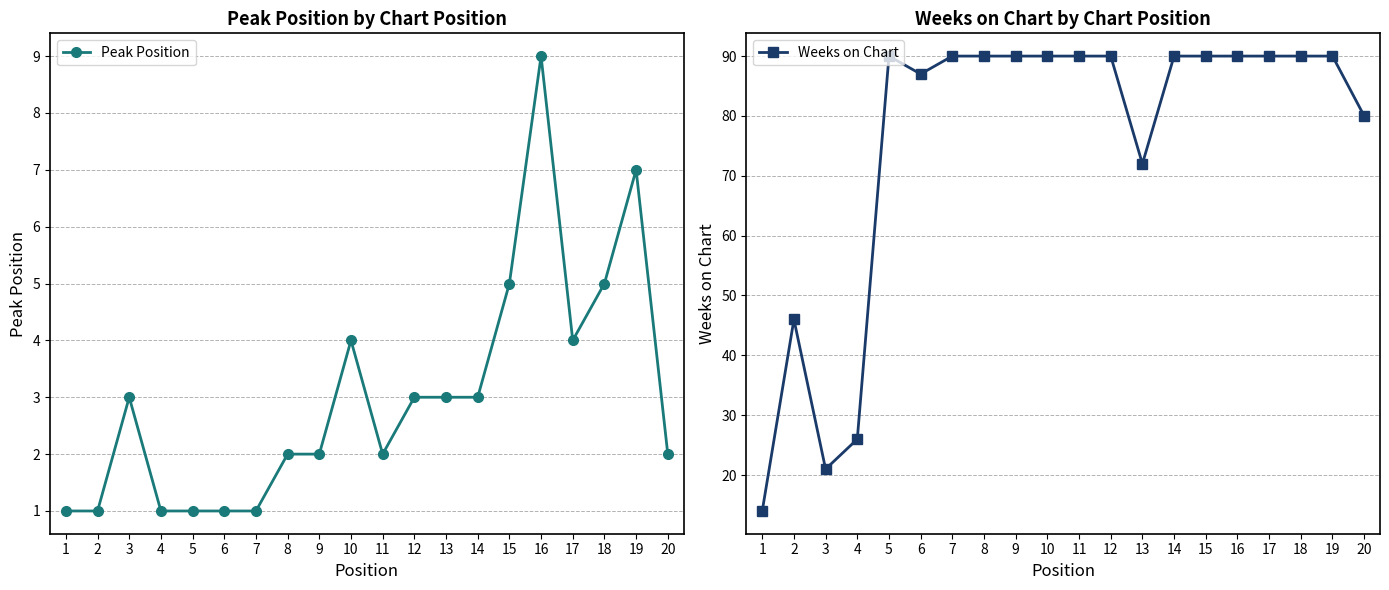

The Peak Position series shows 0 at 6. True or false?

False